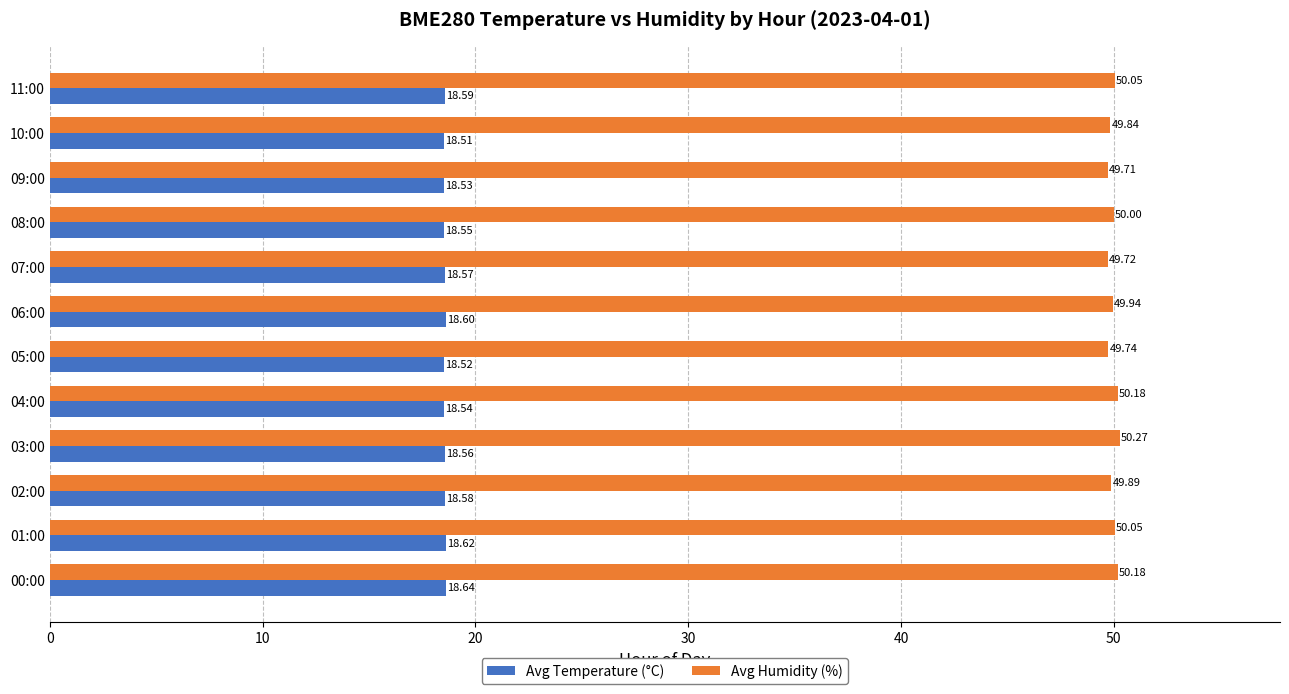

List the series in order of their peak value, highest first.

Avg Humidity (%), Avg Temperature (°C)